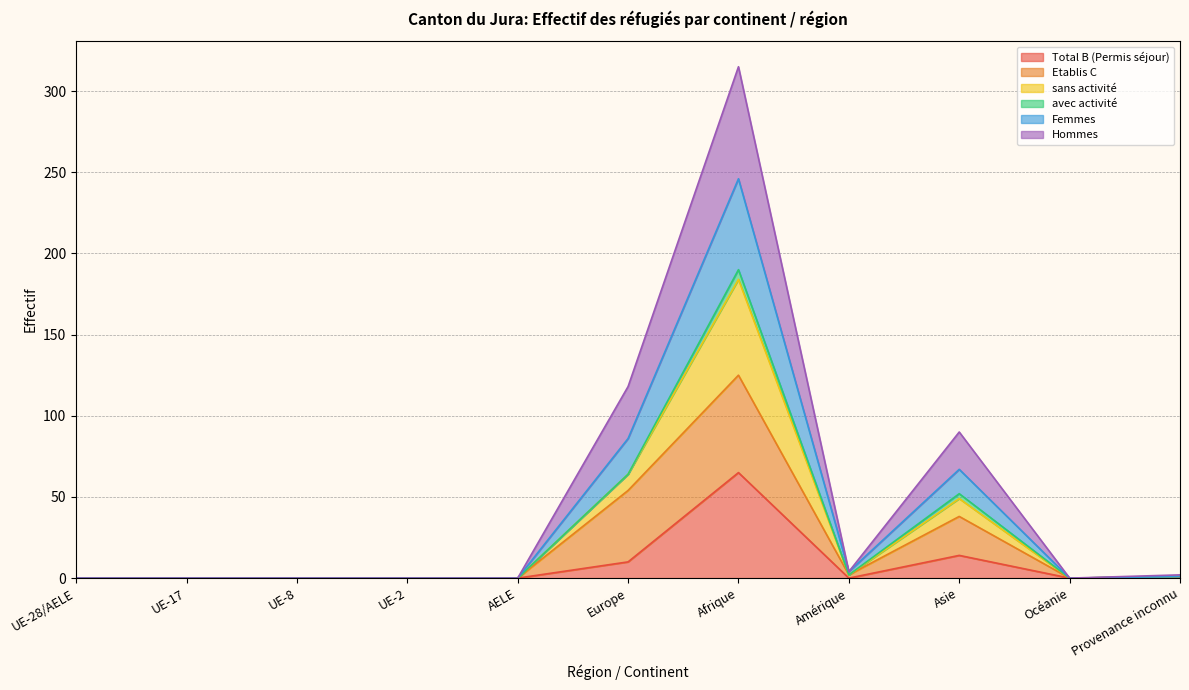

Where is the first local minimum for Femmes?

Amérique